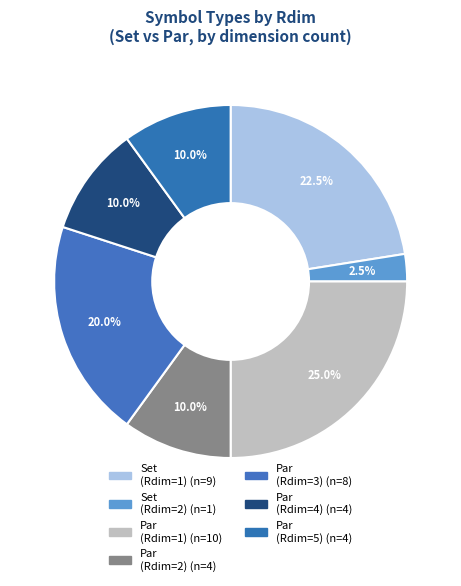

Count the number of slices in the pie.

7